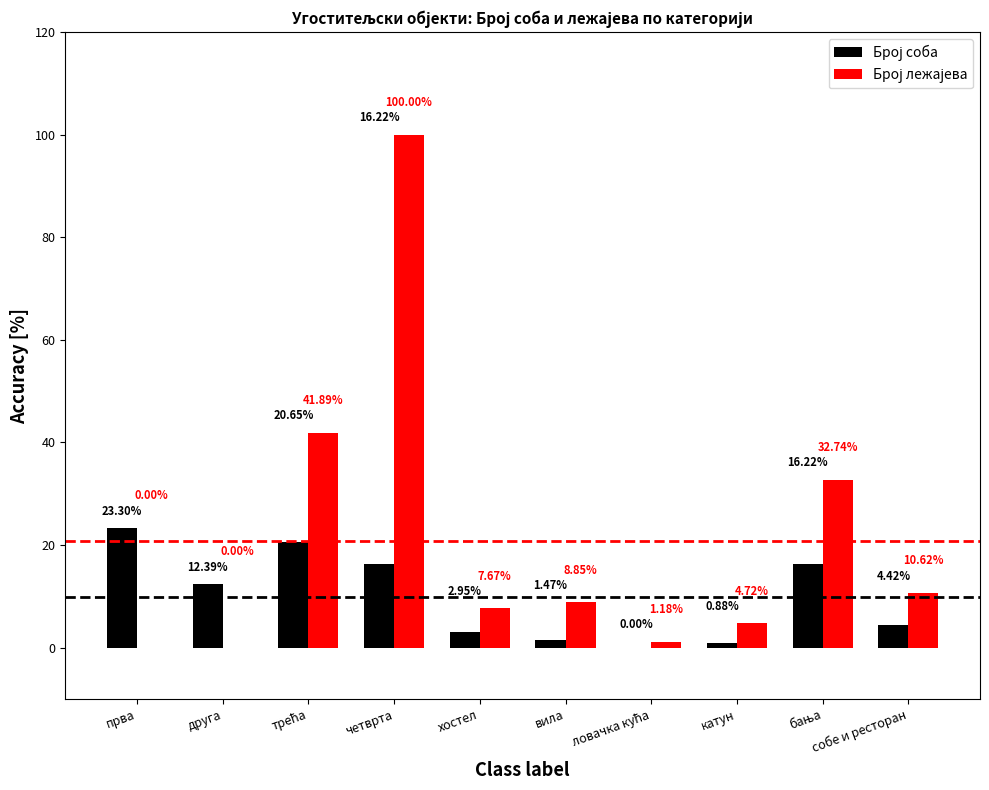

What is the total value across all series at собе и ресторан?

15.0